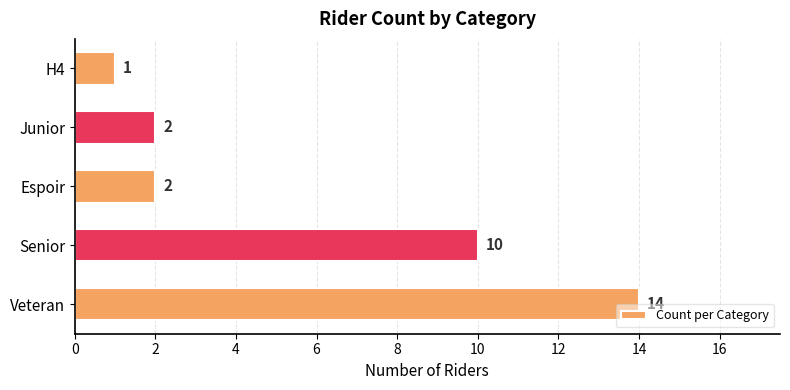

Which label corresponds to the smallest value in the chart?

H4